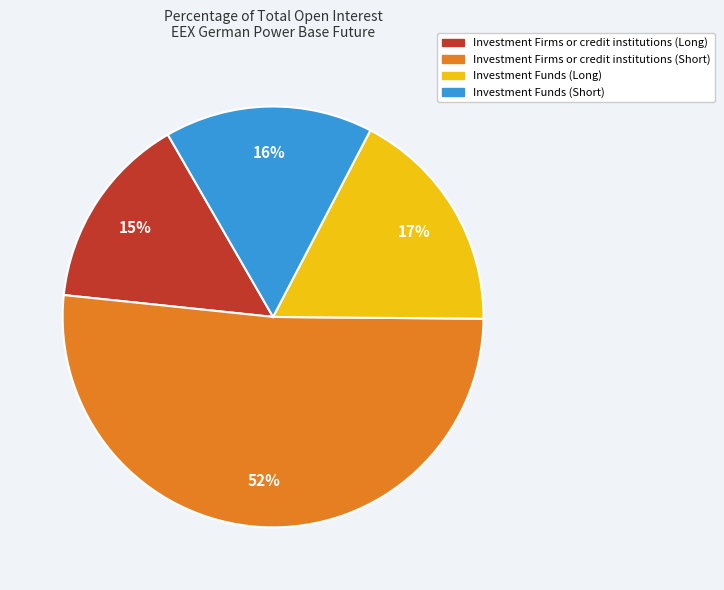

How many slices are in this pie chart?

4